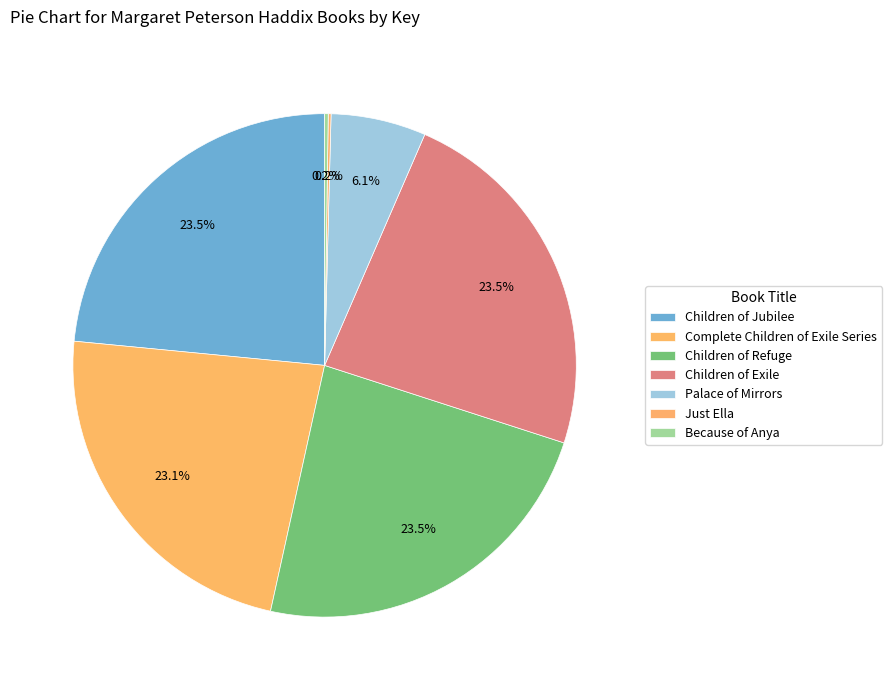

Is there any slice that represents more than half of the pie?

No